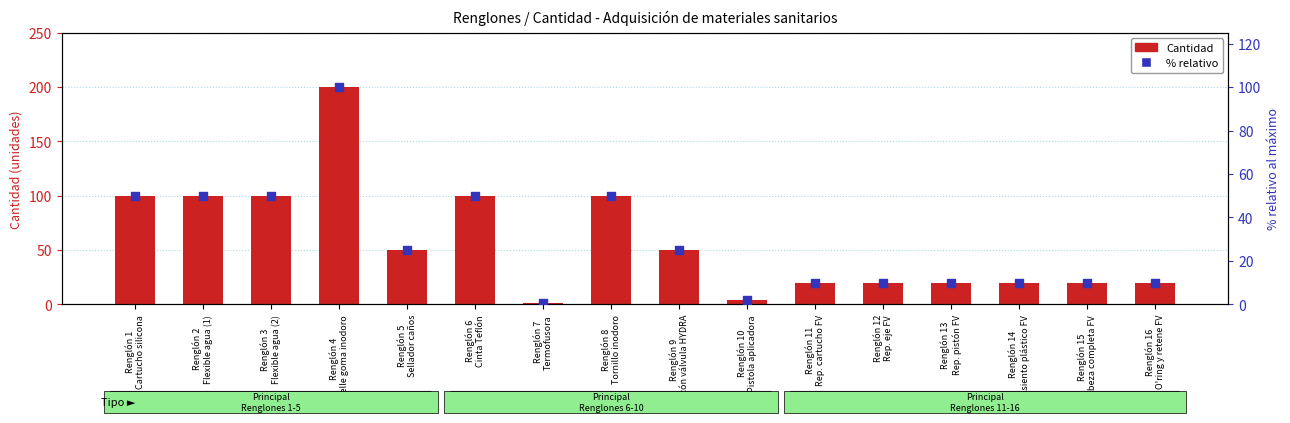

Which series has the largest Y range (max minus min)?

Cantidad